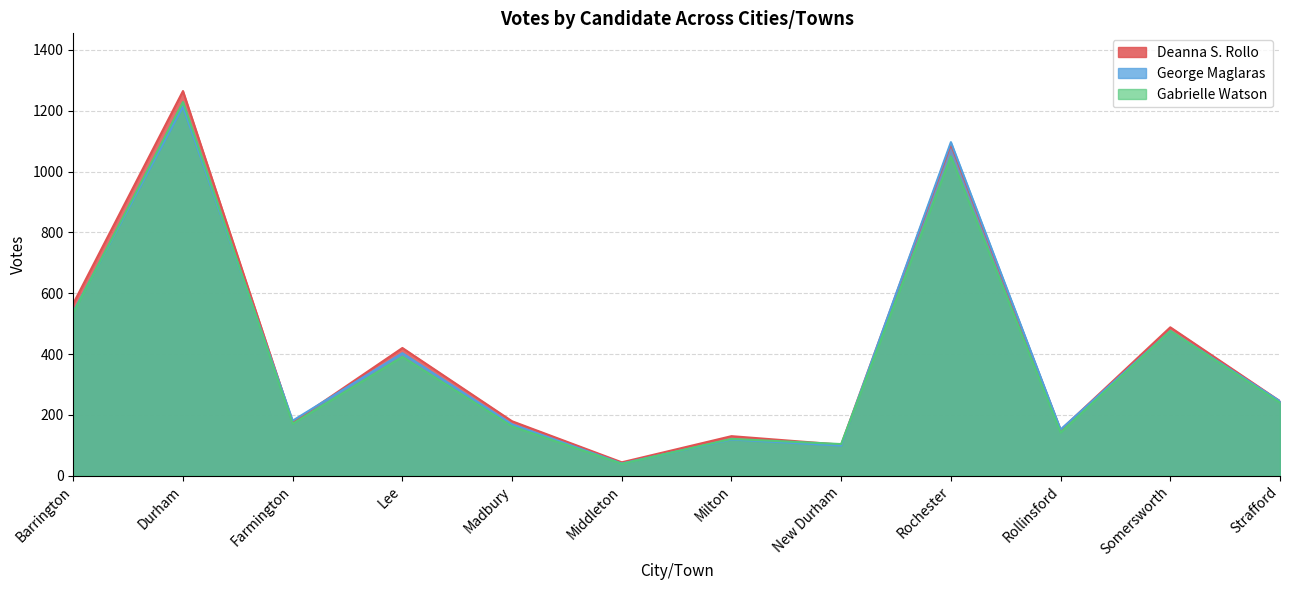

The value of George Maglaras at Rochester is 1969. True or false?

False